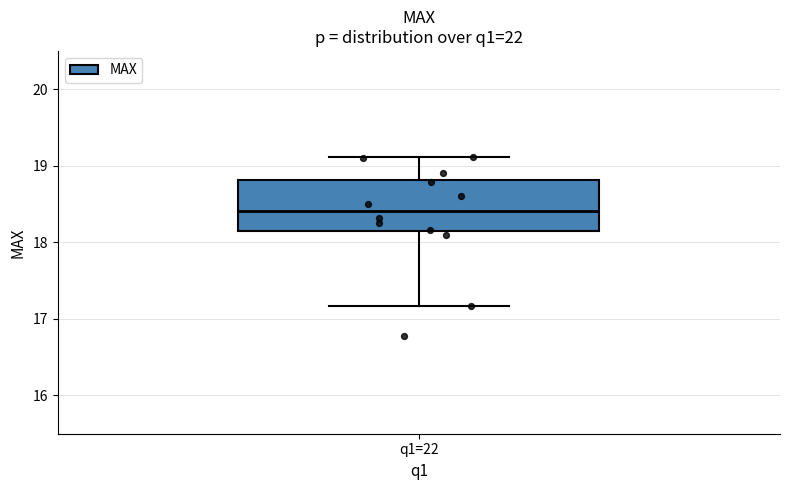

Transcribe this box plot: give where the median line is, the range the box spans, and where the two whiskers end, as read against the y-axis. The values are not printed on the chart, so give them approximately, as read against the axis.

median 18.4, box 18.1 to 18.8, whiskers 17.2 to 19.1